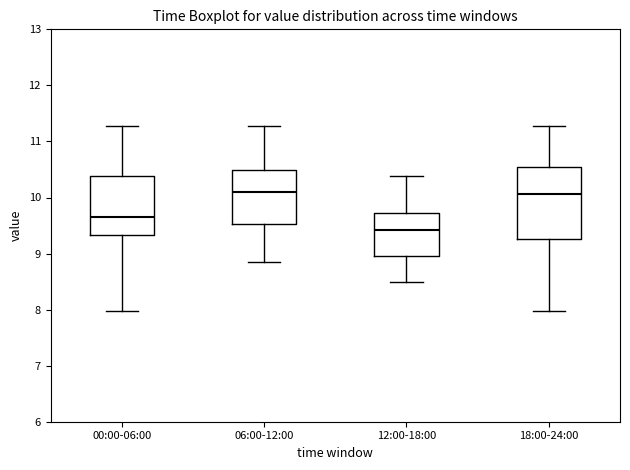

Reading left to right, transcribe this box plot: for each box, give where its median line is, the range the box spans, and where its two whiskers end, as read against the y-axis. The values are not printed on the chart, so give them approximately, as read against the axis.

00:00-06:00: median 9.7, box 9.3 to 10.4, whiskers 8.0 to 11.3
06:00-12:00: median 10.1, box 9.5 to 10.5, whiskers 8.9 to 11.3
12:00-18:00: median 9.4, box 8.9 to 9.7, whiskers 8.5 to 10.4
18:00-24:00: median 10.1, box 9.3 to 10.5, whiskers 8.0 to 11.3